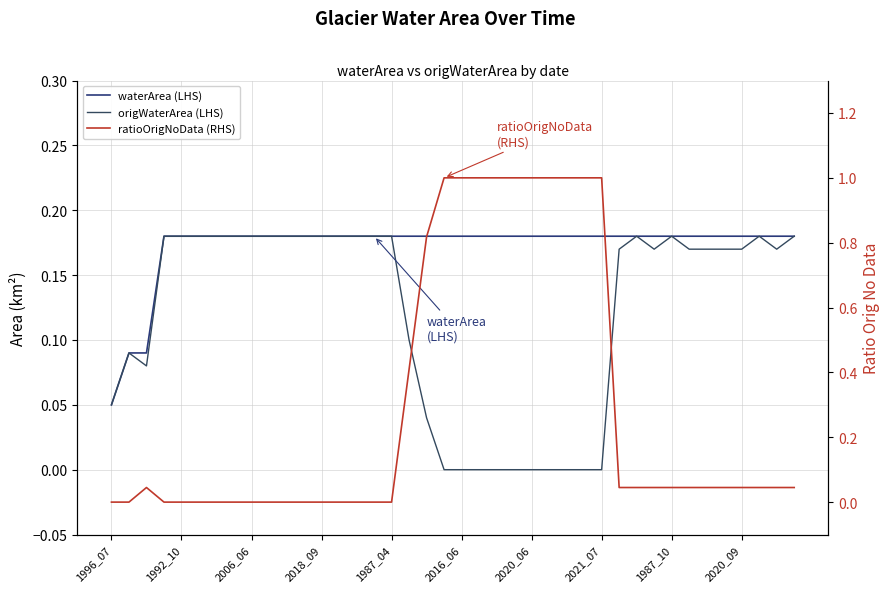

True or false: ratioOrigNoData (RHS) has a value of 0.5 at 2020_06.

False